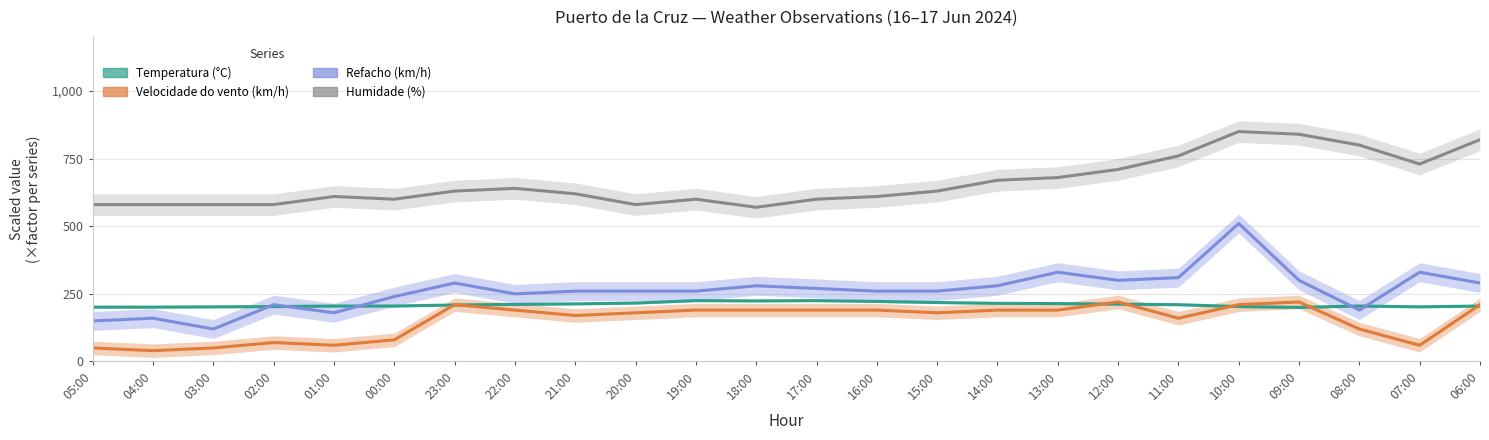

Which series has the largest total across all categories?

Humidade (%)